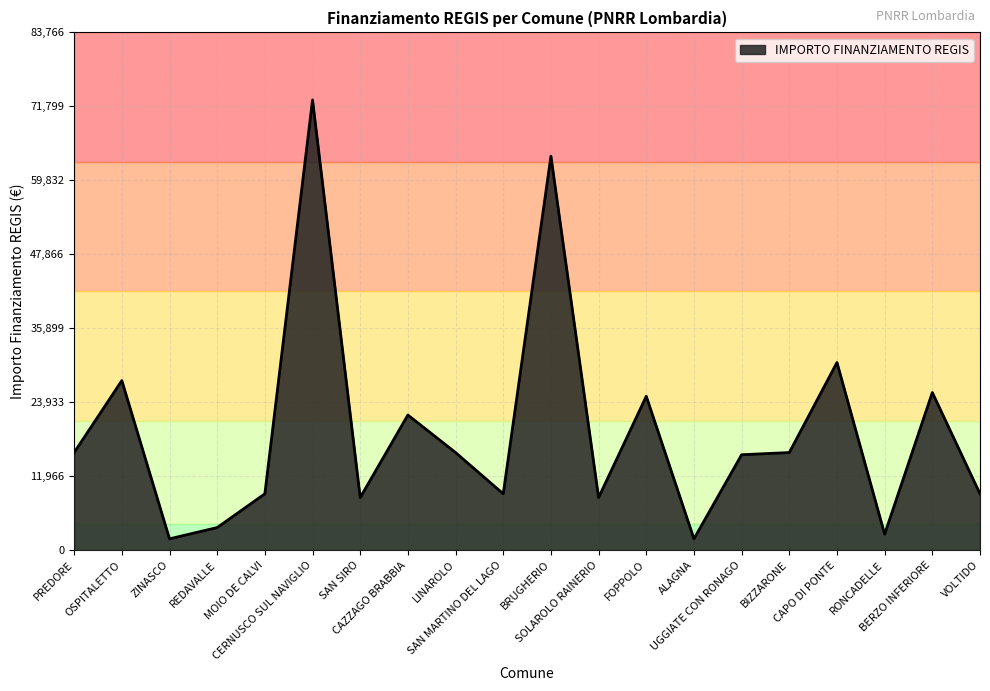

Reading left to right, extract all data points from this chart.

PREDORE=15782	OSPITALETTO=27424	ZINASCO=1821	REDAVALLE=3642	MOIO DE CALVI=9105	CERNUSCO SUL NAVIGLIO=72840	SAN SIRO=8498	CAZZAGO BRABBIA=21852	LINAROLO=15782	SAN MARTINO DEL LAGO=9105	BRUGHERIO=63735	SOLAROLO RAINERIO=8498	FOPPOLO=24887	ALAGNA=1821	UGGIATE CON RONAGO=15426	BIZZARONE=15782	CAPO DI PONTE=30350	RONCADELLE=2571	BERZO INFERIORE=25494	VOLTIDO=9105